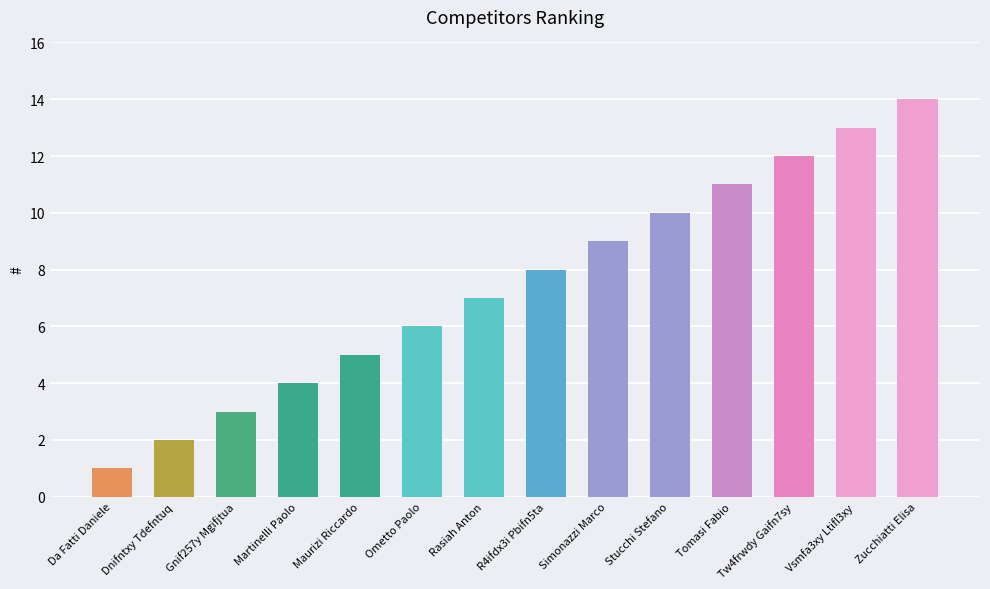

List the labels in order of value, largest first.

Zucchiatti Elisa, Vsmfa3xy Ltifl3xy, Tw4frwdy Gaifn7sy, Tomasi Fabio, Stucchi Stefano, Simonazzi Marco, R4ifdx3i Pbifn5ta, Rasiah Anton, Ometto Paolo, Maurizi Riccardo, Martinelli Paolo, Gnif257y Mgifjtua, Dnifntxy Tdefntuq, Da Fatti Daniele